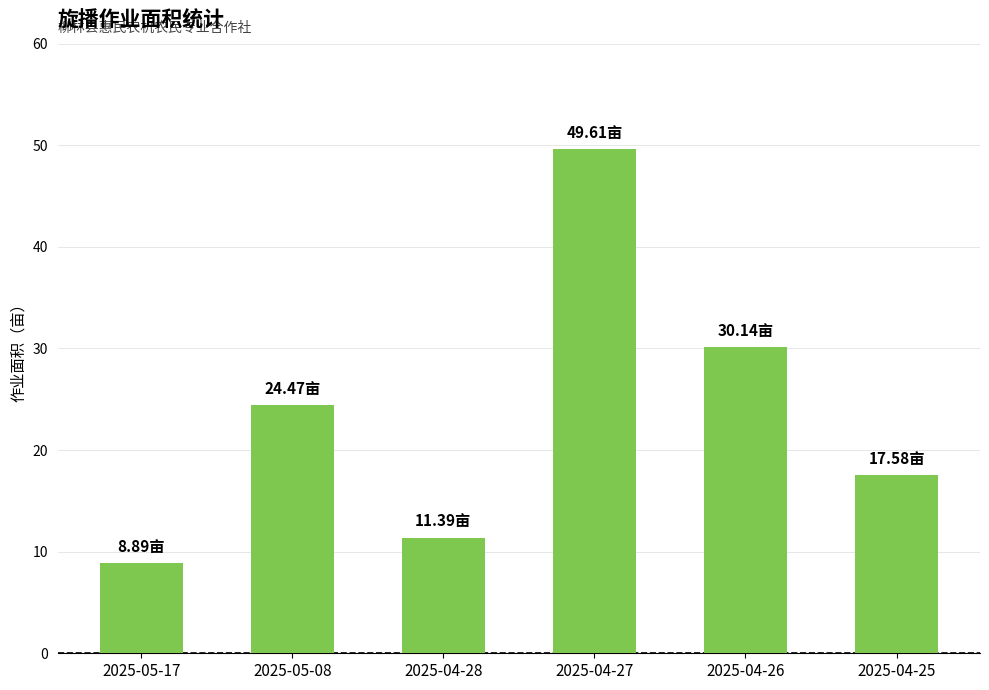

Does the chart contain stacked bars?

No